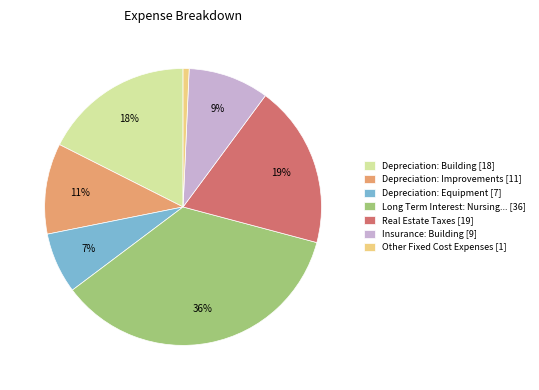

The Real Estate Taxes [19] slice represents 19% of the pie. True or false?

True